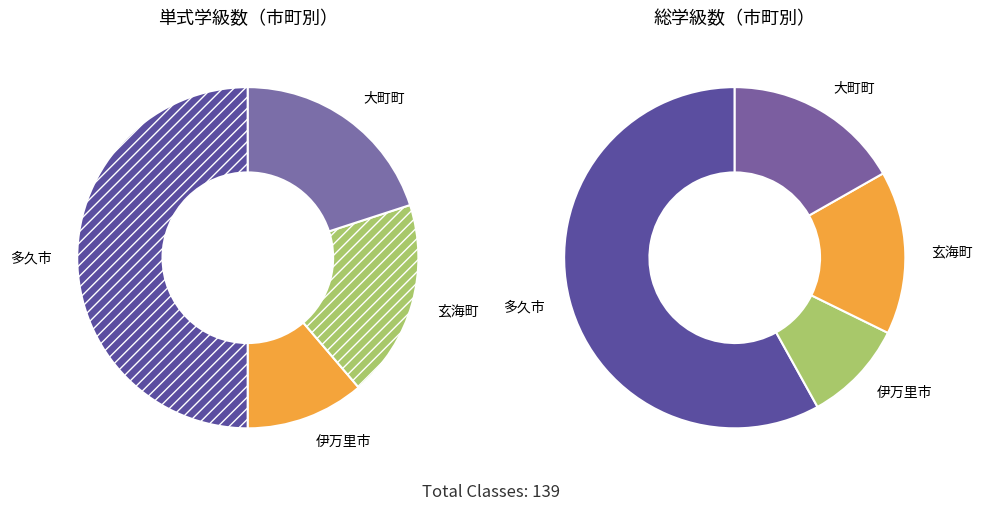

Is 伊万里市 the majority of the pie?

No